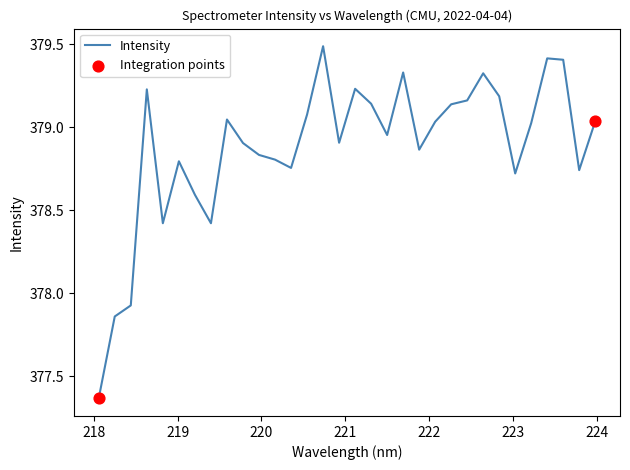

What is the difference between the maximum and minimum values?

2.1